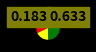

Does any single category account for the majority?

Yes